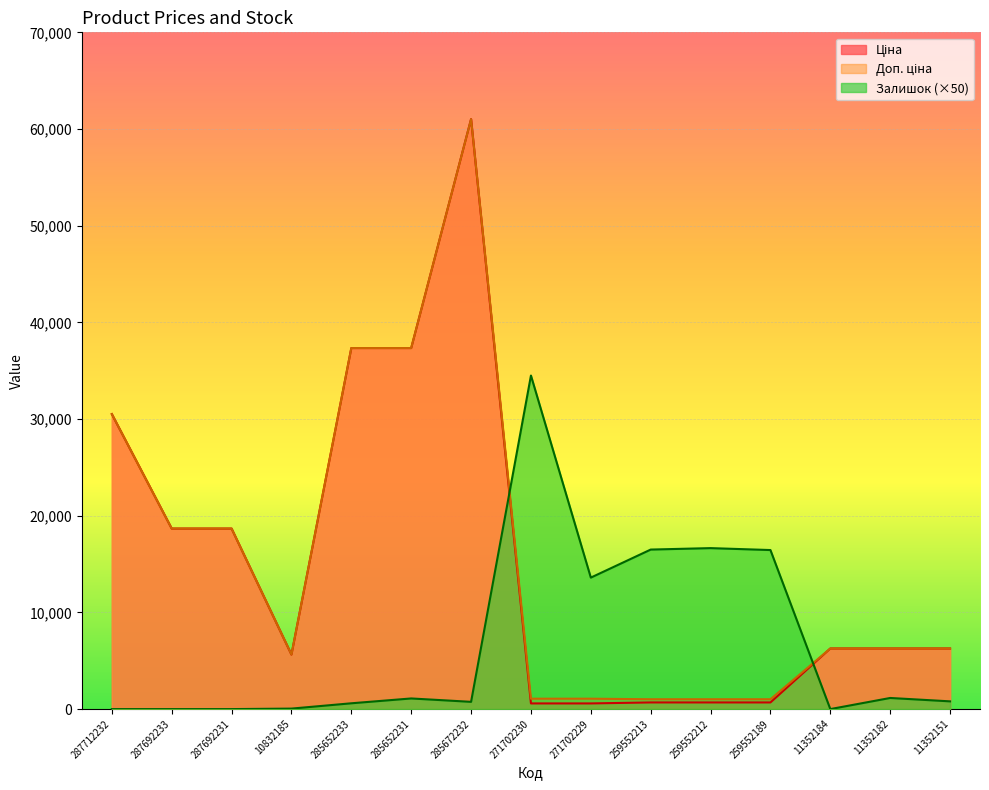

Which series has the largest range (max minus min)?

Ціна